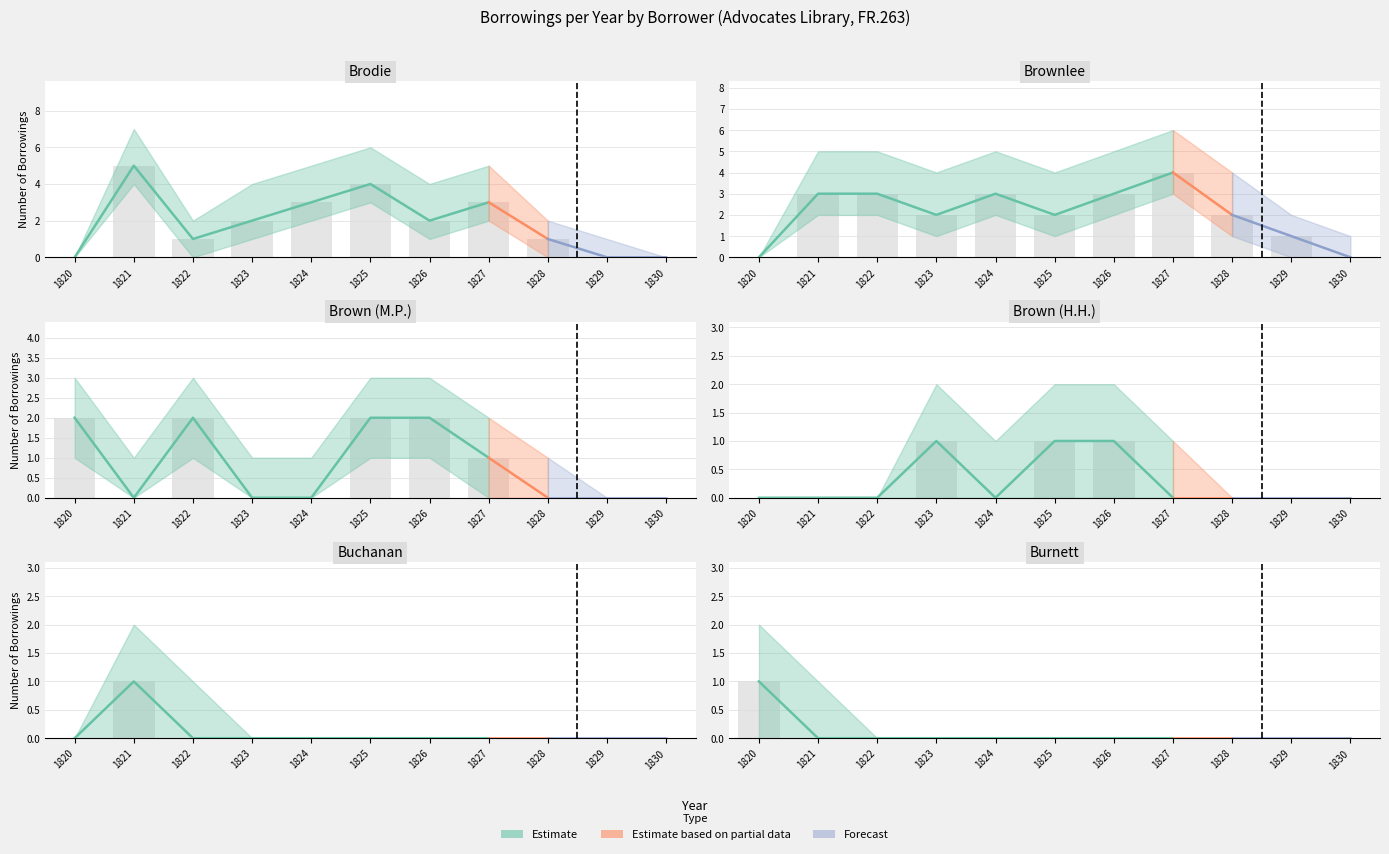

At 1823, list the series in order from smallest to largest.

Brown (M.P.), Buchanan, Burnett, Brown (H.H.), Brodie, Brownlee